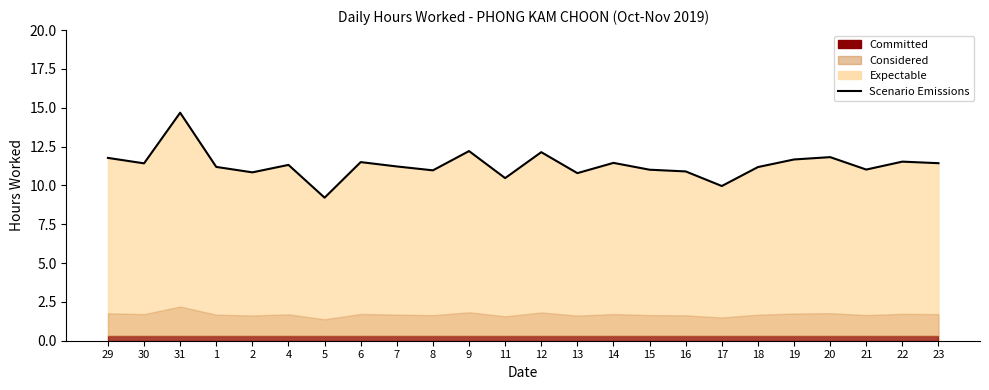

How many data points does each series have?

24